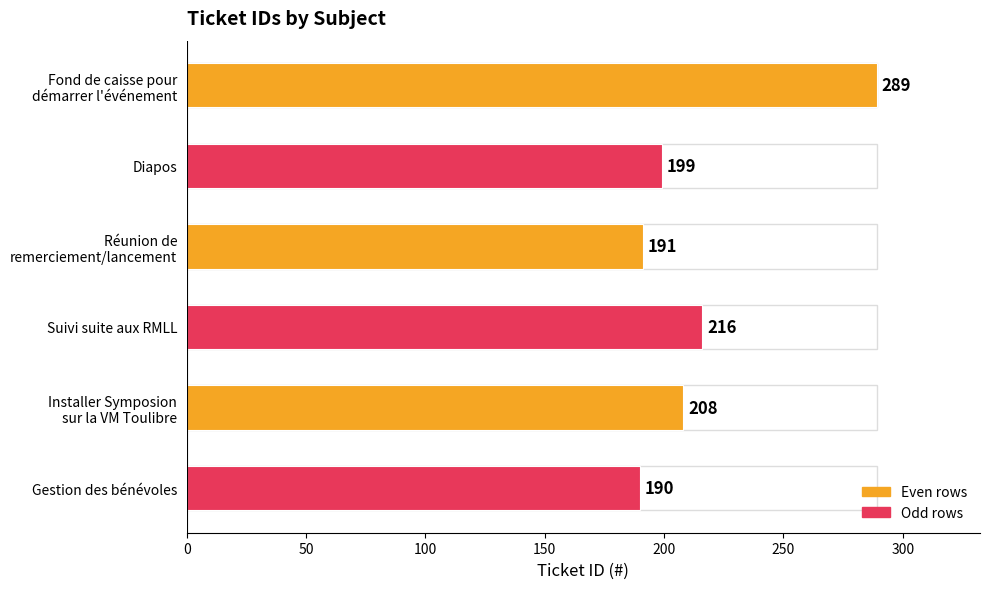

Between Gestion des bénévoles and Diapos, which is larger?

Diapos